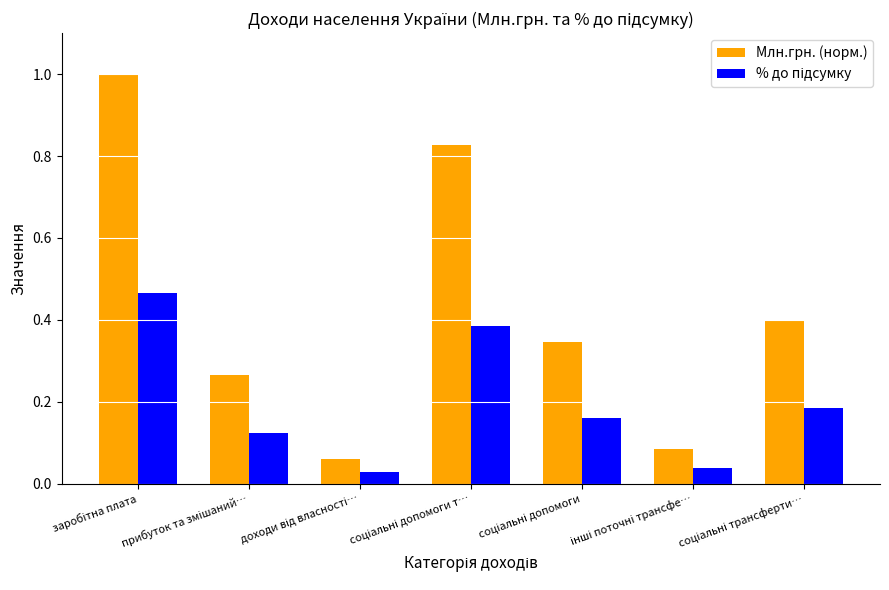

Which series has the largest range (max minus min)?

Млн.грн. (норм.)